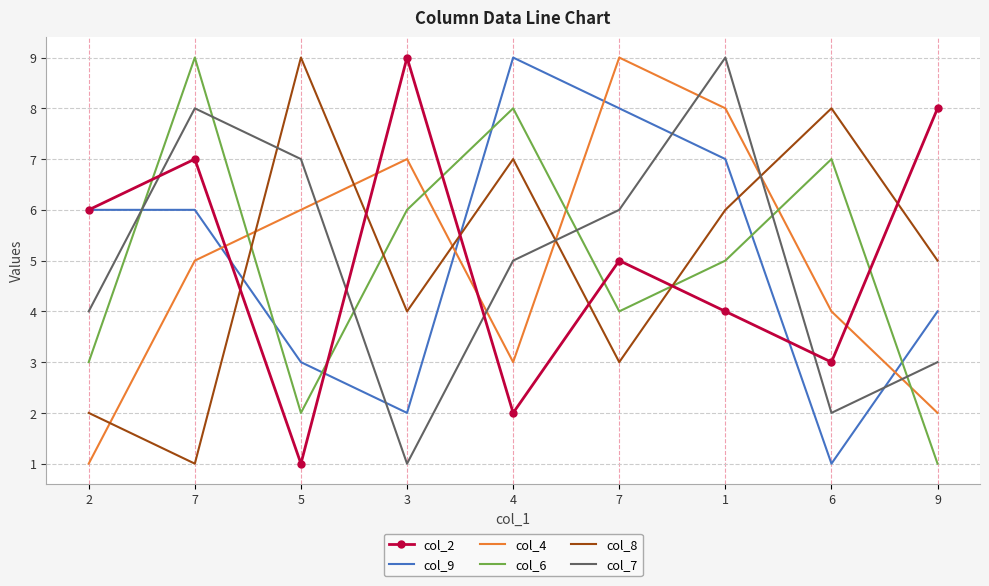

What is the total value across all series at 2?

22